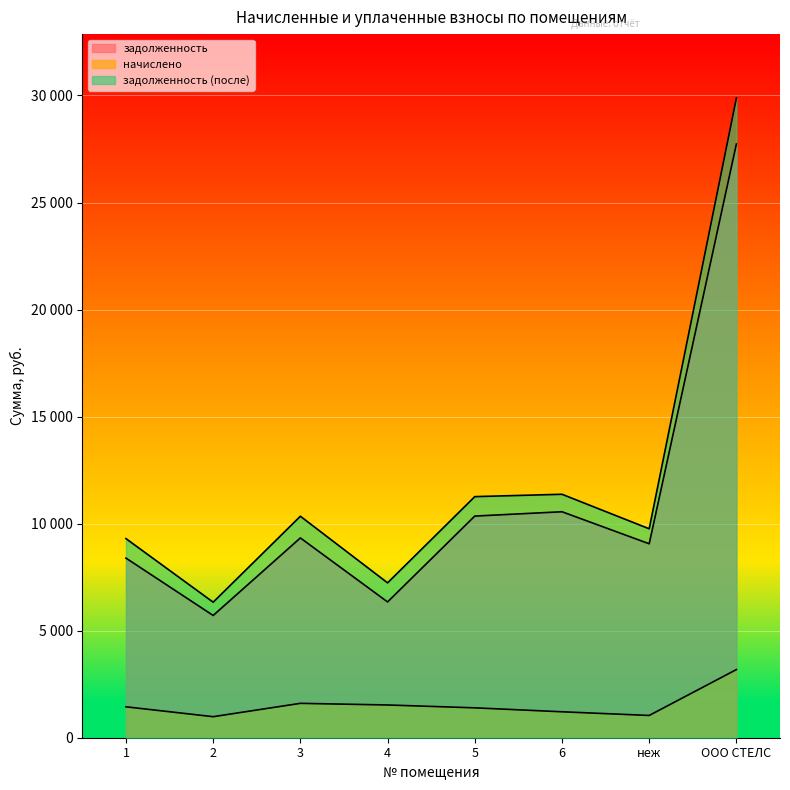

List the series in order of their peak value, highest first.

задолженность (после), задолженность, начислено